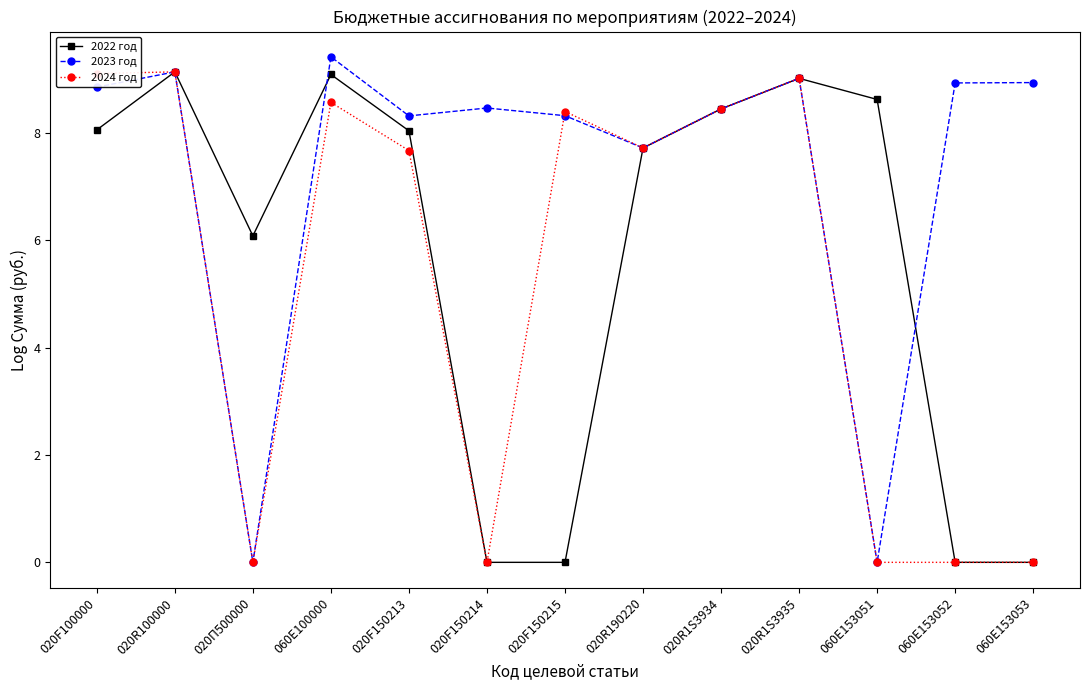

Which category has the highest value across all series?

060E100000